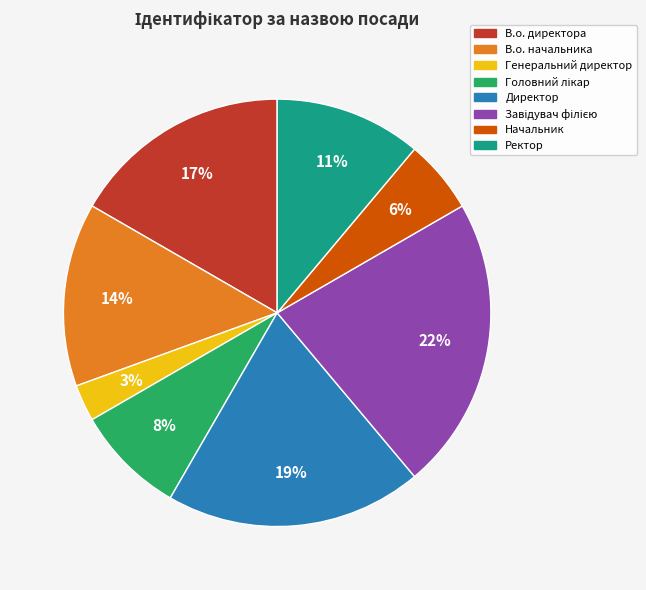

Which slice is the smallest?

Генеральний директор